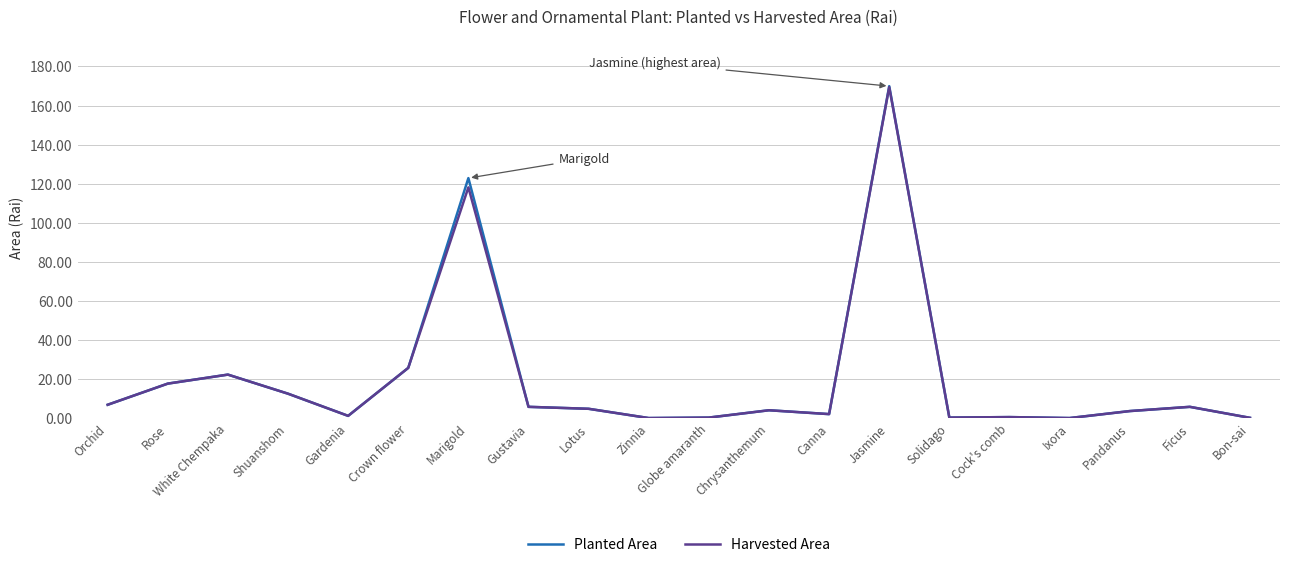

True or false: Harvested Area has a value of 0.1 at Bon-sai.

True